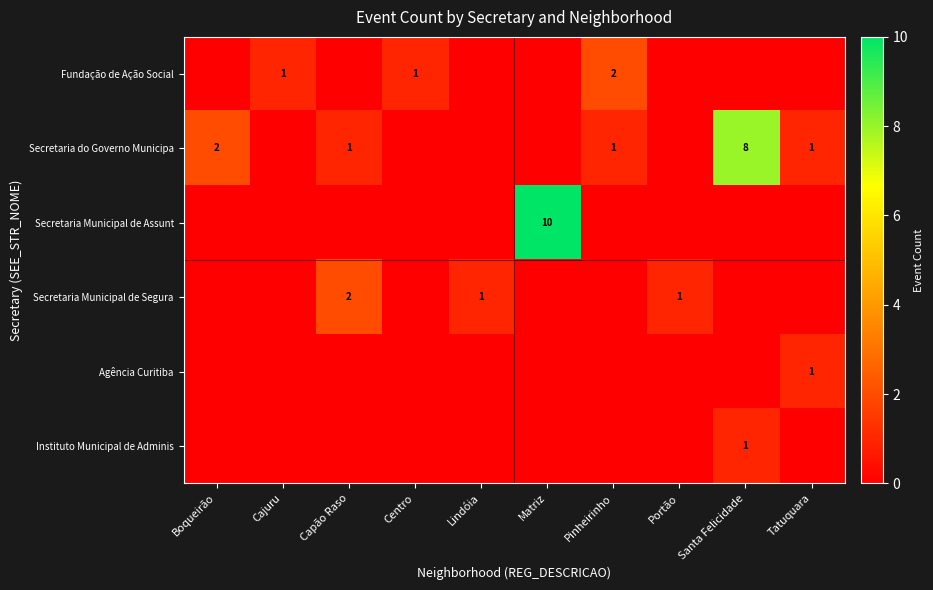

True or false: Agência Curitiba has a value of 0 at Tatuquara.

False